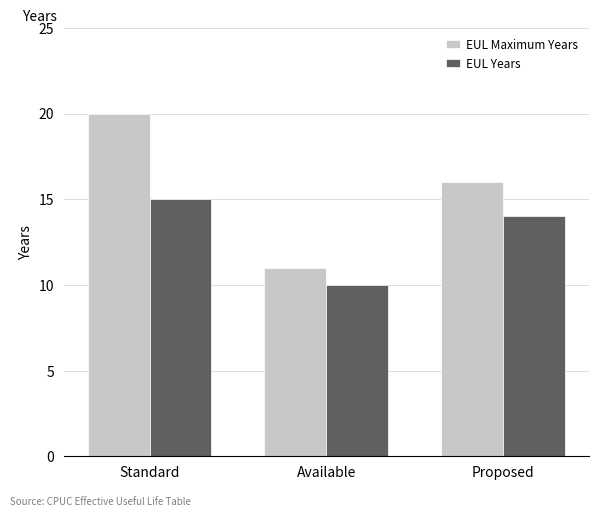

Reading left to right, transcribe all the data shown in this chart.

EUL Maximum Years: 20	11	16
EUL Years: 15	10	14